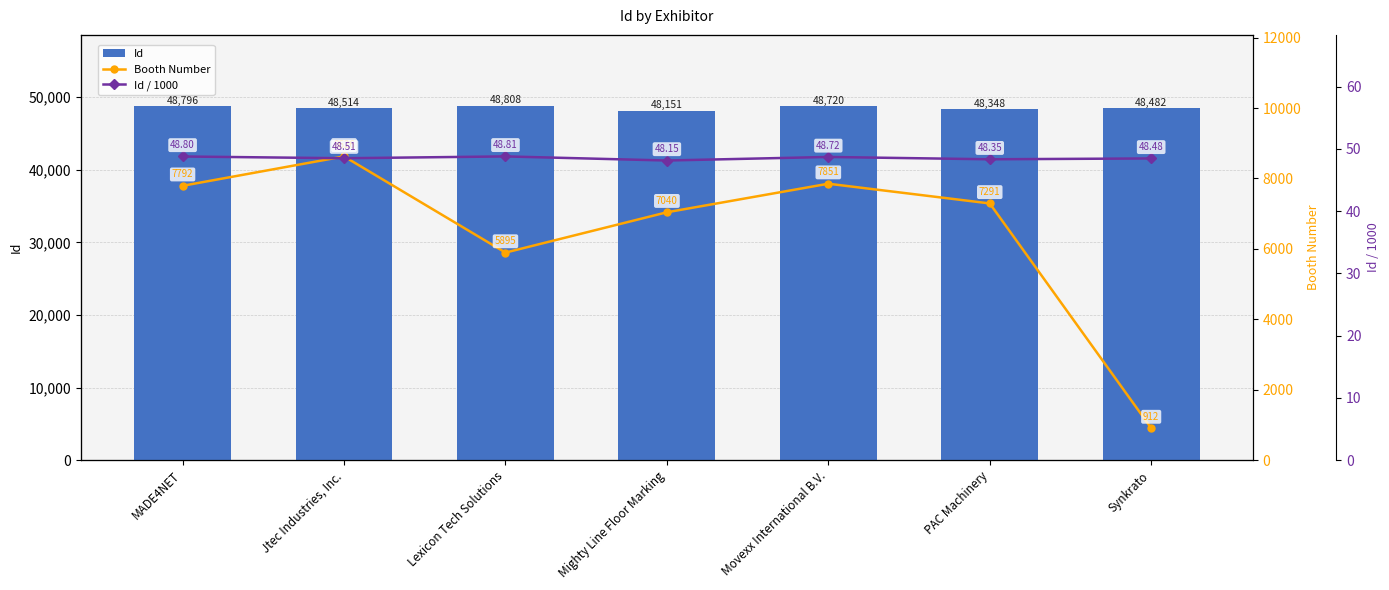

Is it true that Id equals 48514.0 at Jtec Industries, Inc.?

True